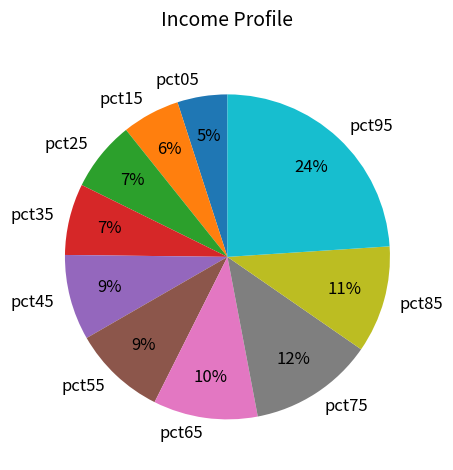

True or false: pct95 accounts for 30% of the total.

False